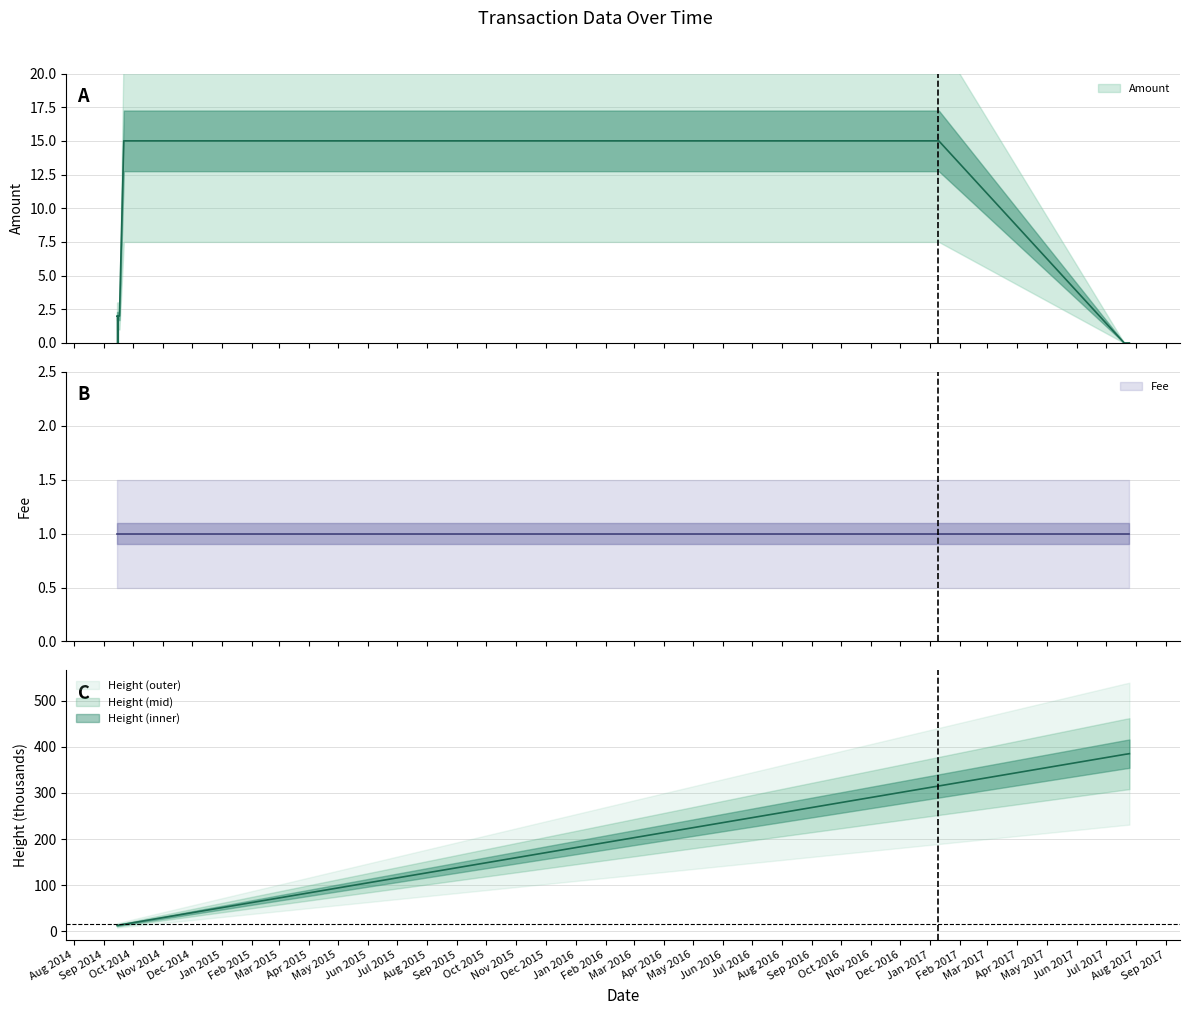

How many times do Height and Amount cross each other?

2